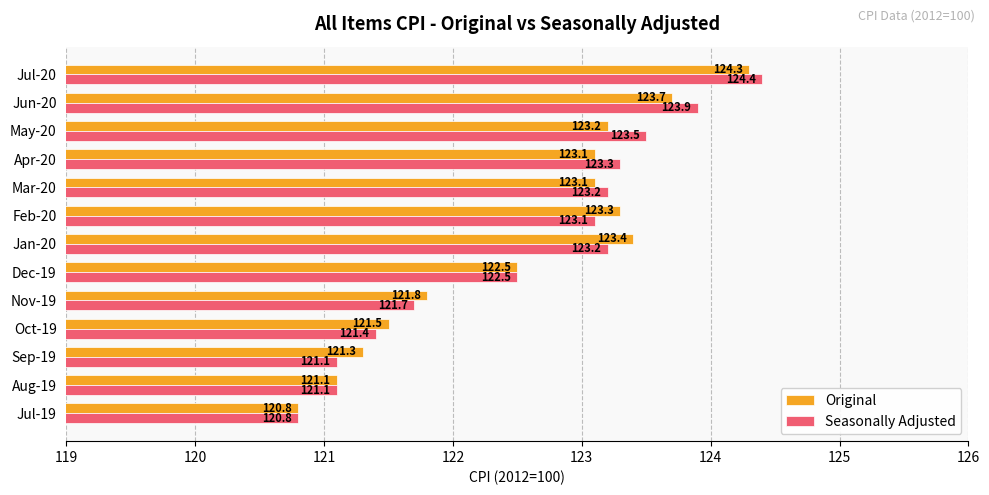

The Original series shows 31.1 at Oct-19. True or false?

False